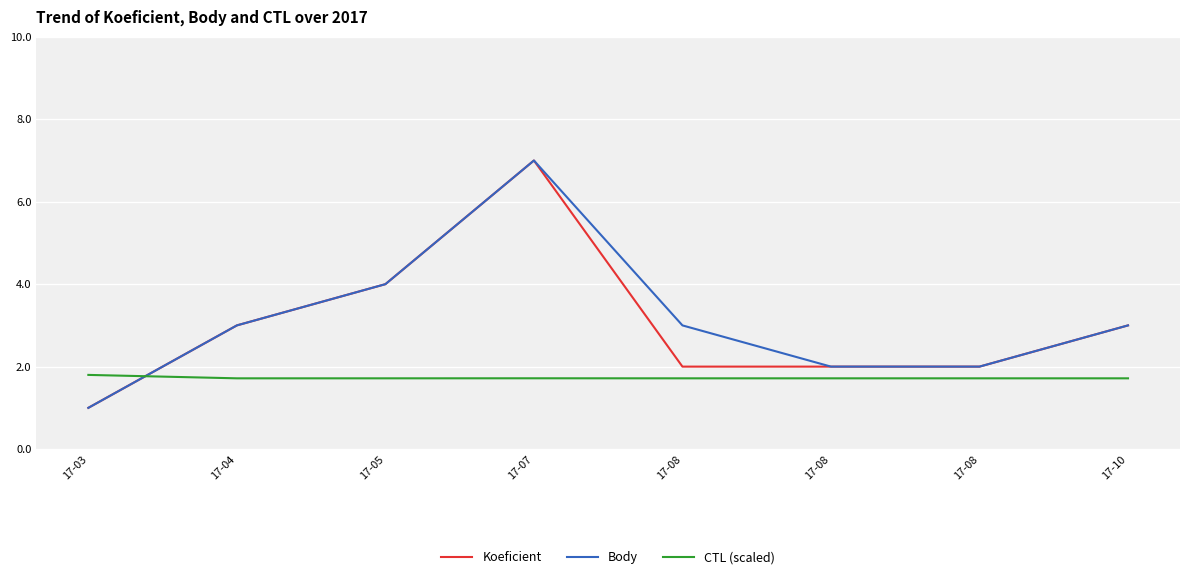

At how many categories does at least one series exceed 5?

1